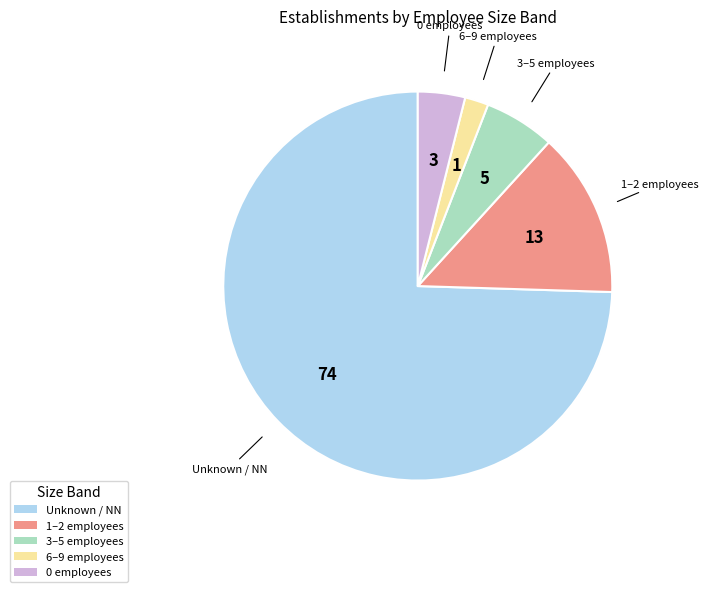

Which category has the biggest portion of the pie?

Unknown / NN